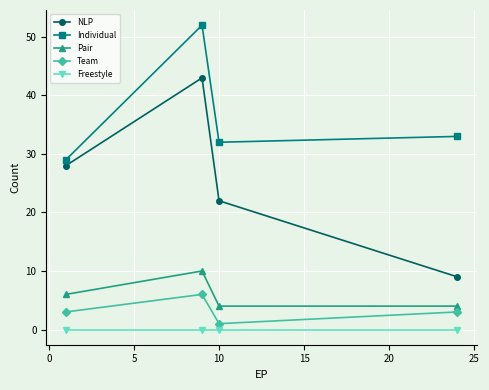

Rank the series by their maximum value, from lowest to highest.

Freestyle, Team, Pair, NLP, Individual